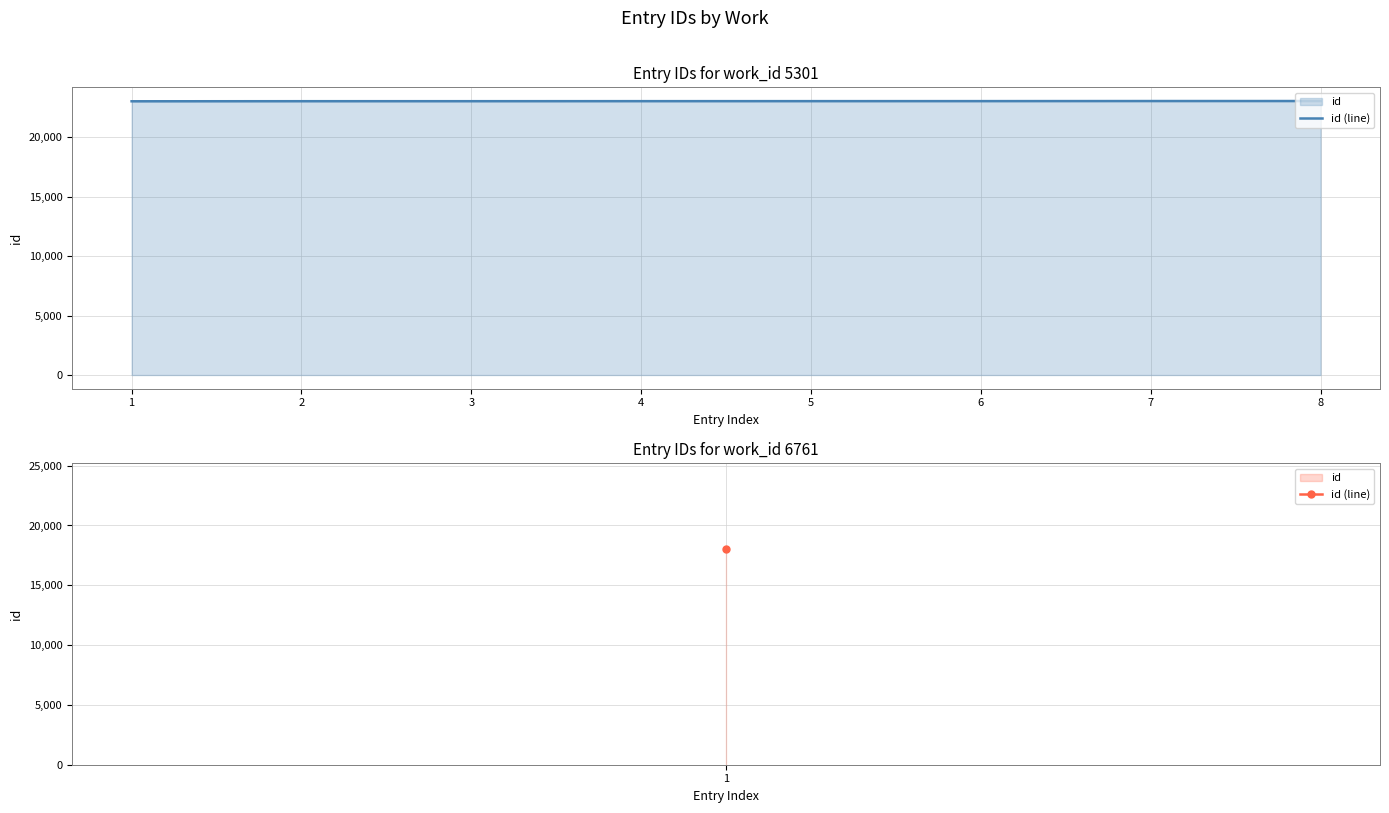

What is the change in value from 4 to 6?

+3